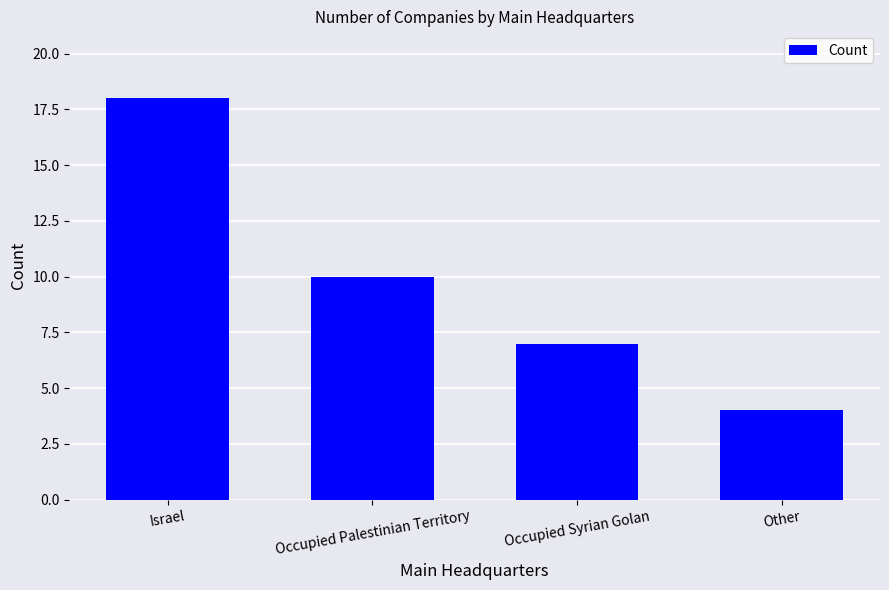

Which category has the highest value across all series?

Israel